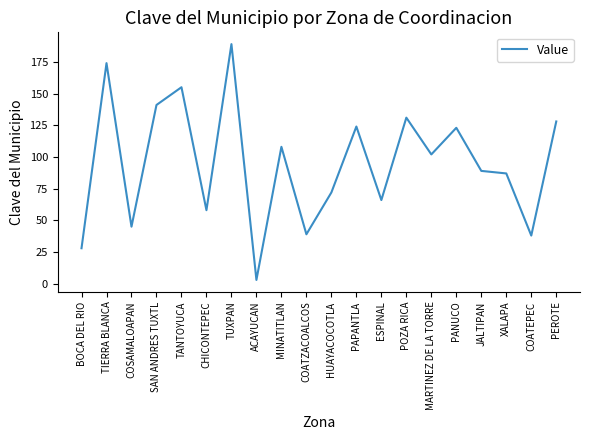

What position from the left is CHICONTEPEC?

6